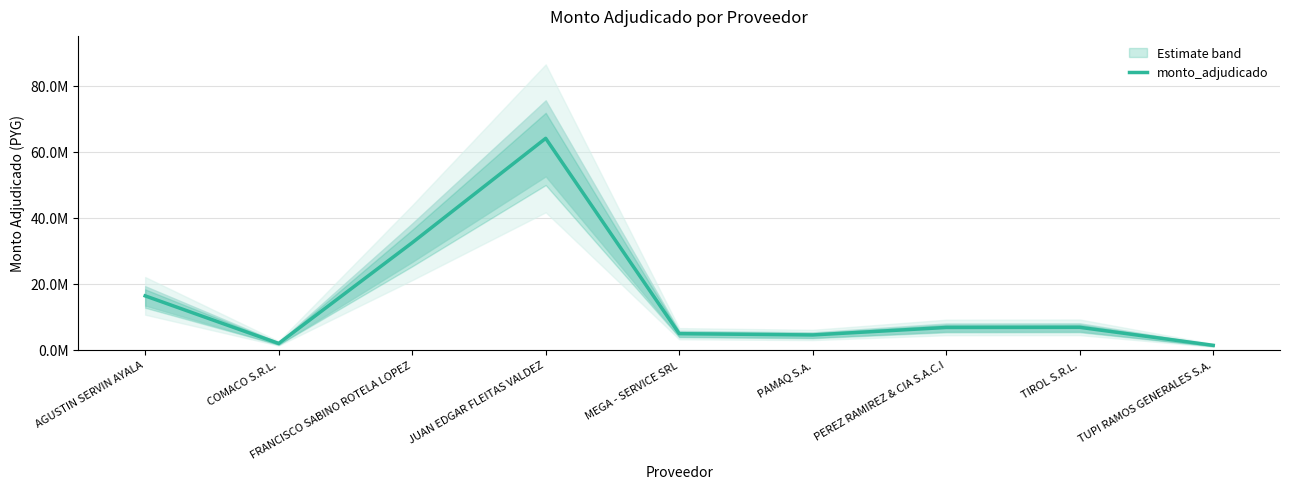

What is the difference between the second highest and minimum values?

31135000